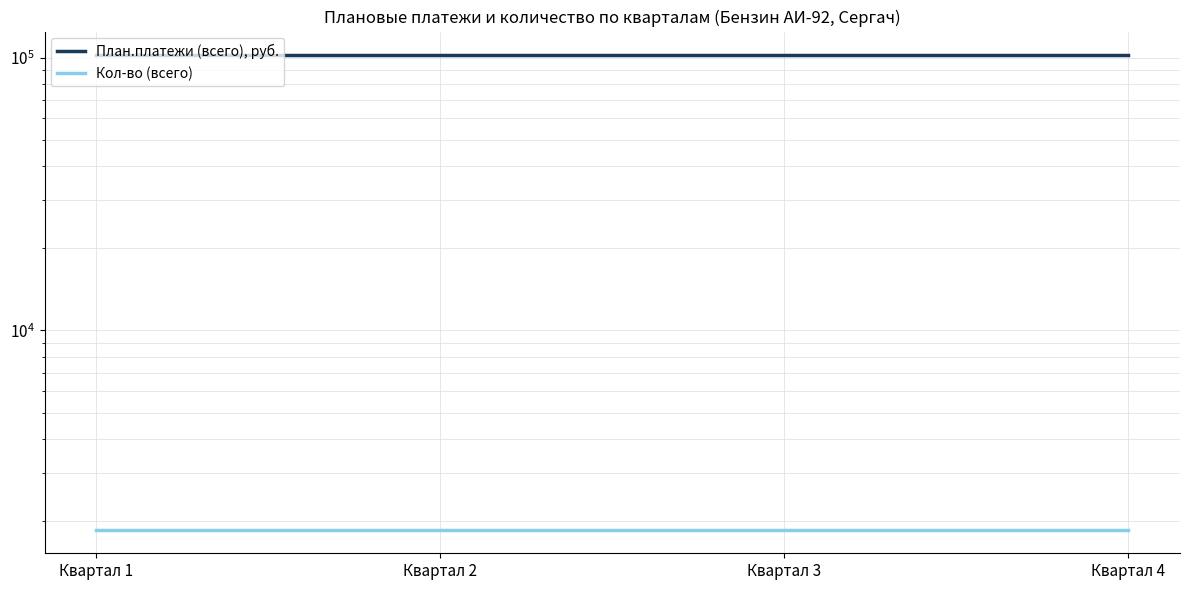

Between Квартал 4 and Квартал 2, which is larger?

Квартал 4